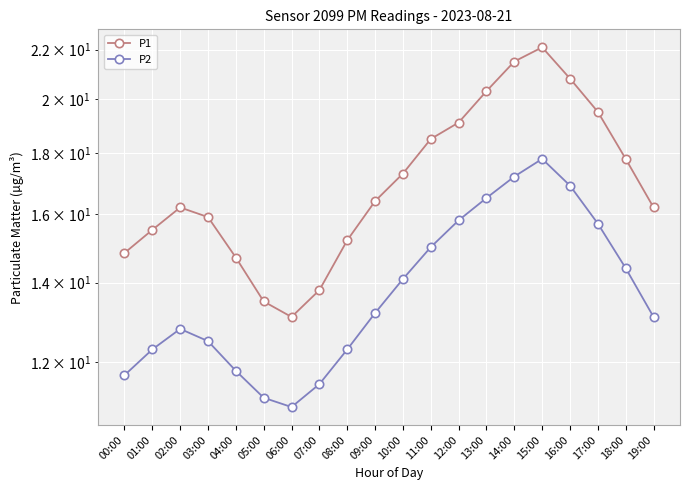

Rank the series at 11:00 from highest to lowest value.

P1, P2